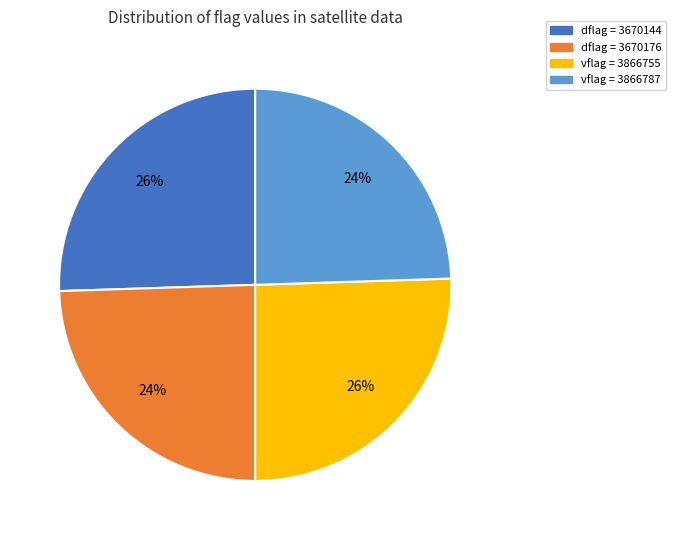

To the nearest percent, what is the average slice percentage?

25%